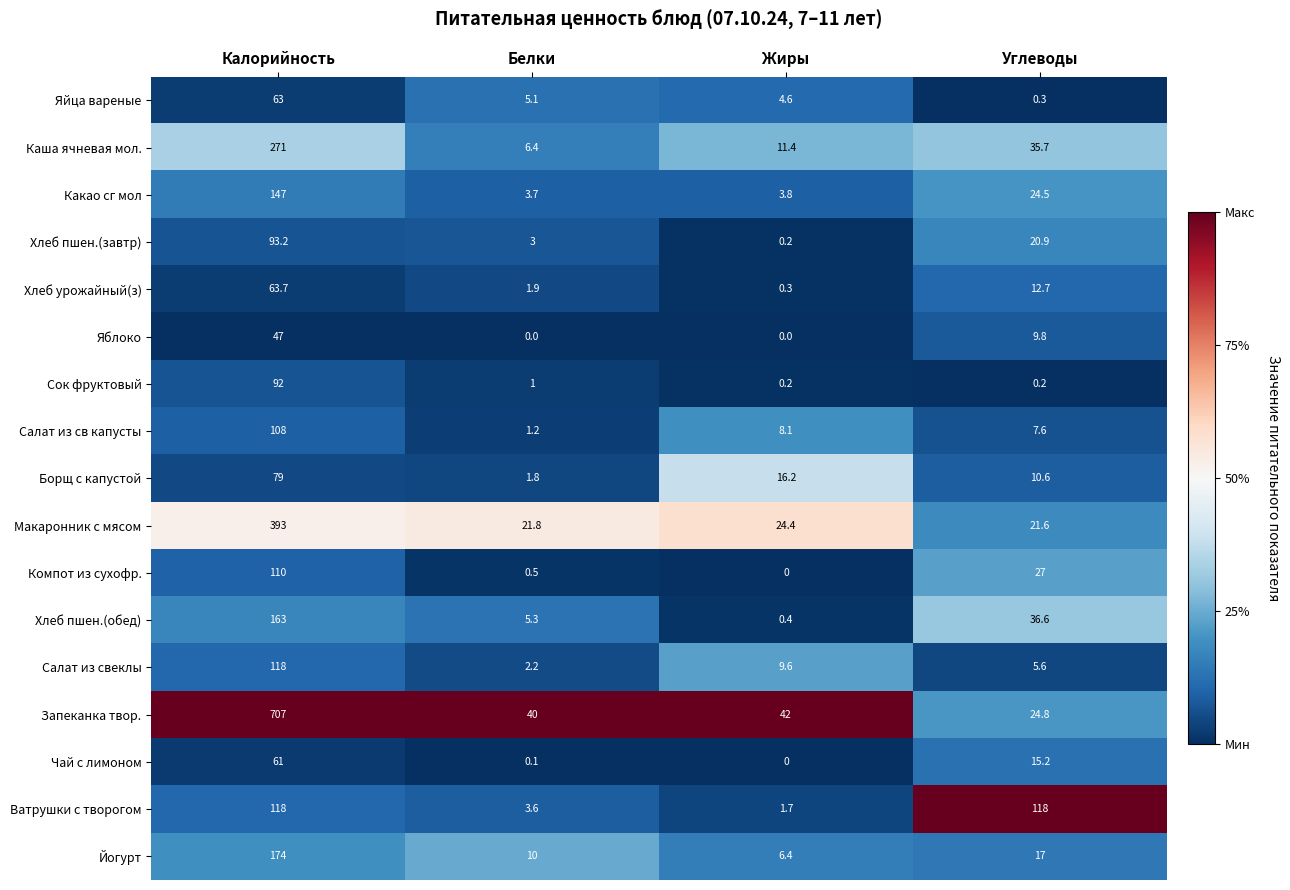

What is the difference between the highest and lowest values at Углеводы?

117.8